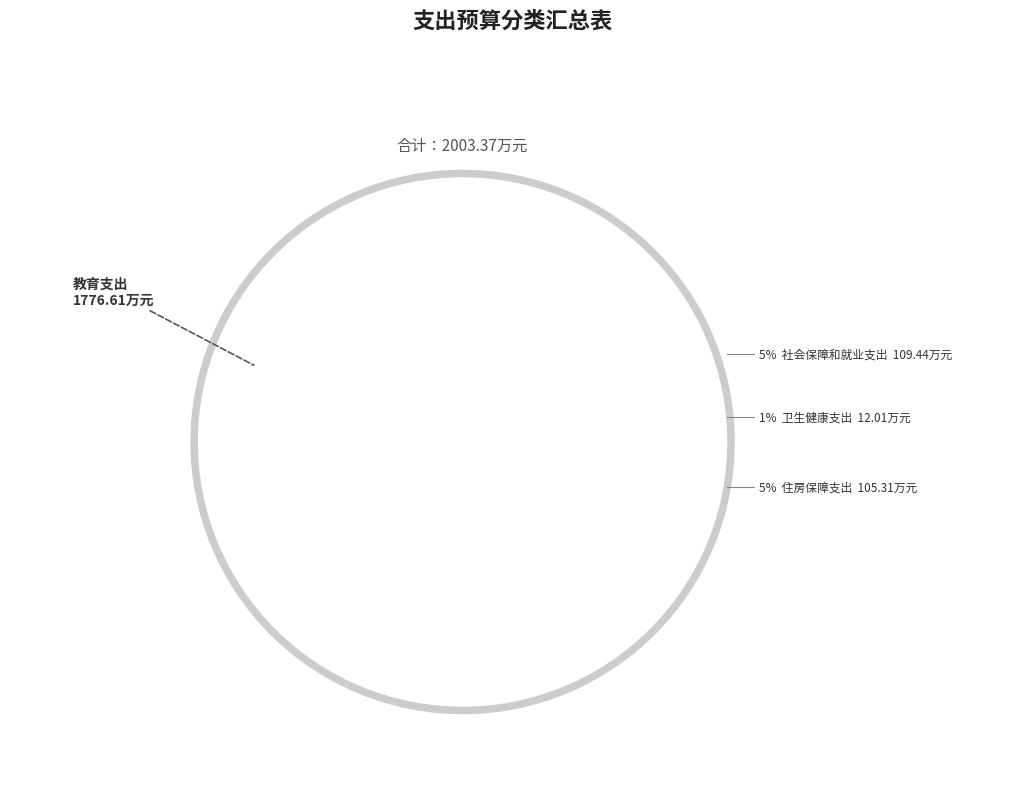

Combined, do 卫生健康支出 and 住房保障支出 account for over 50%?

No